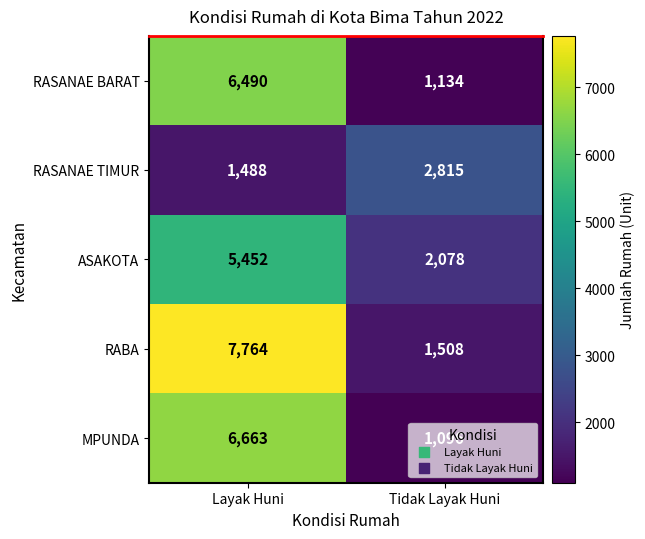

What is the difference between the maximum and minimum values in the RABA series?

6256